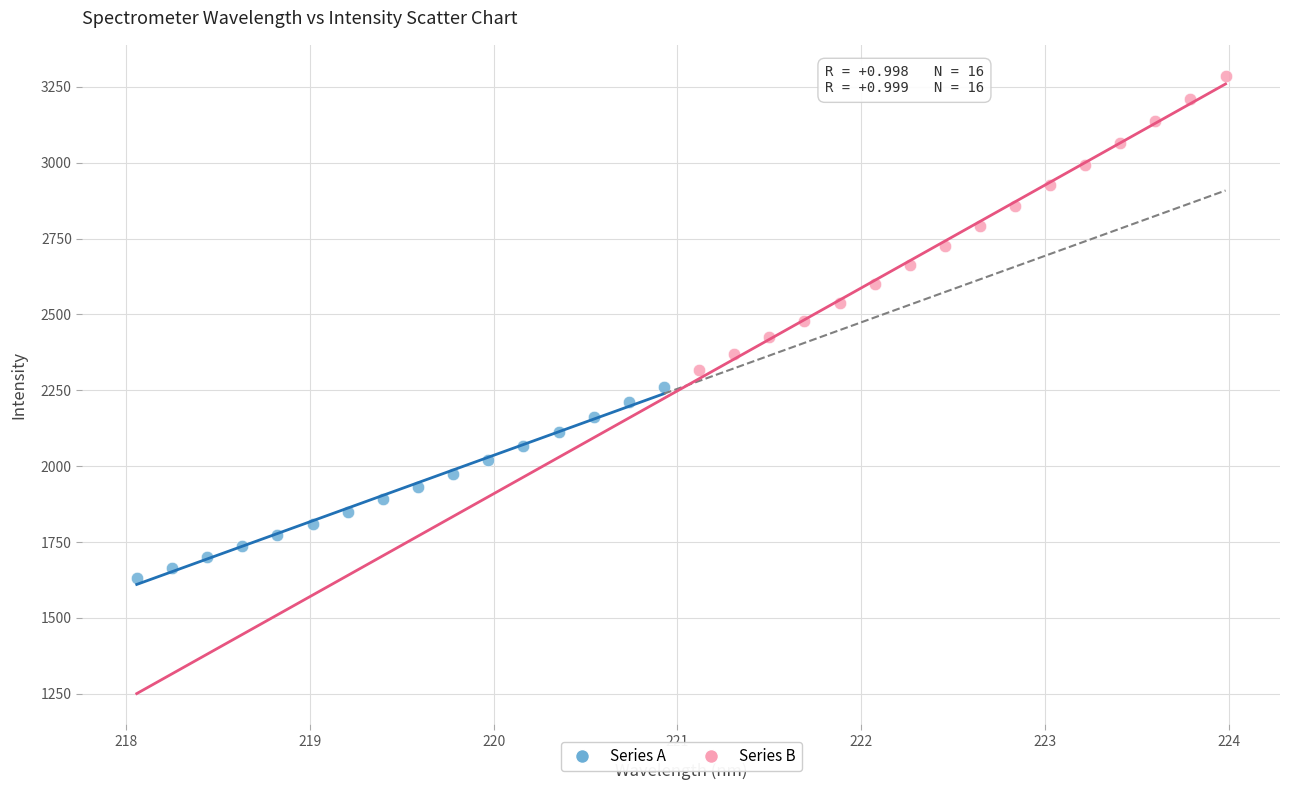

Which series has the widest spread of Y values?

Series B